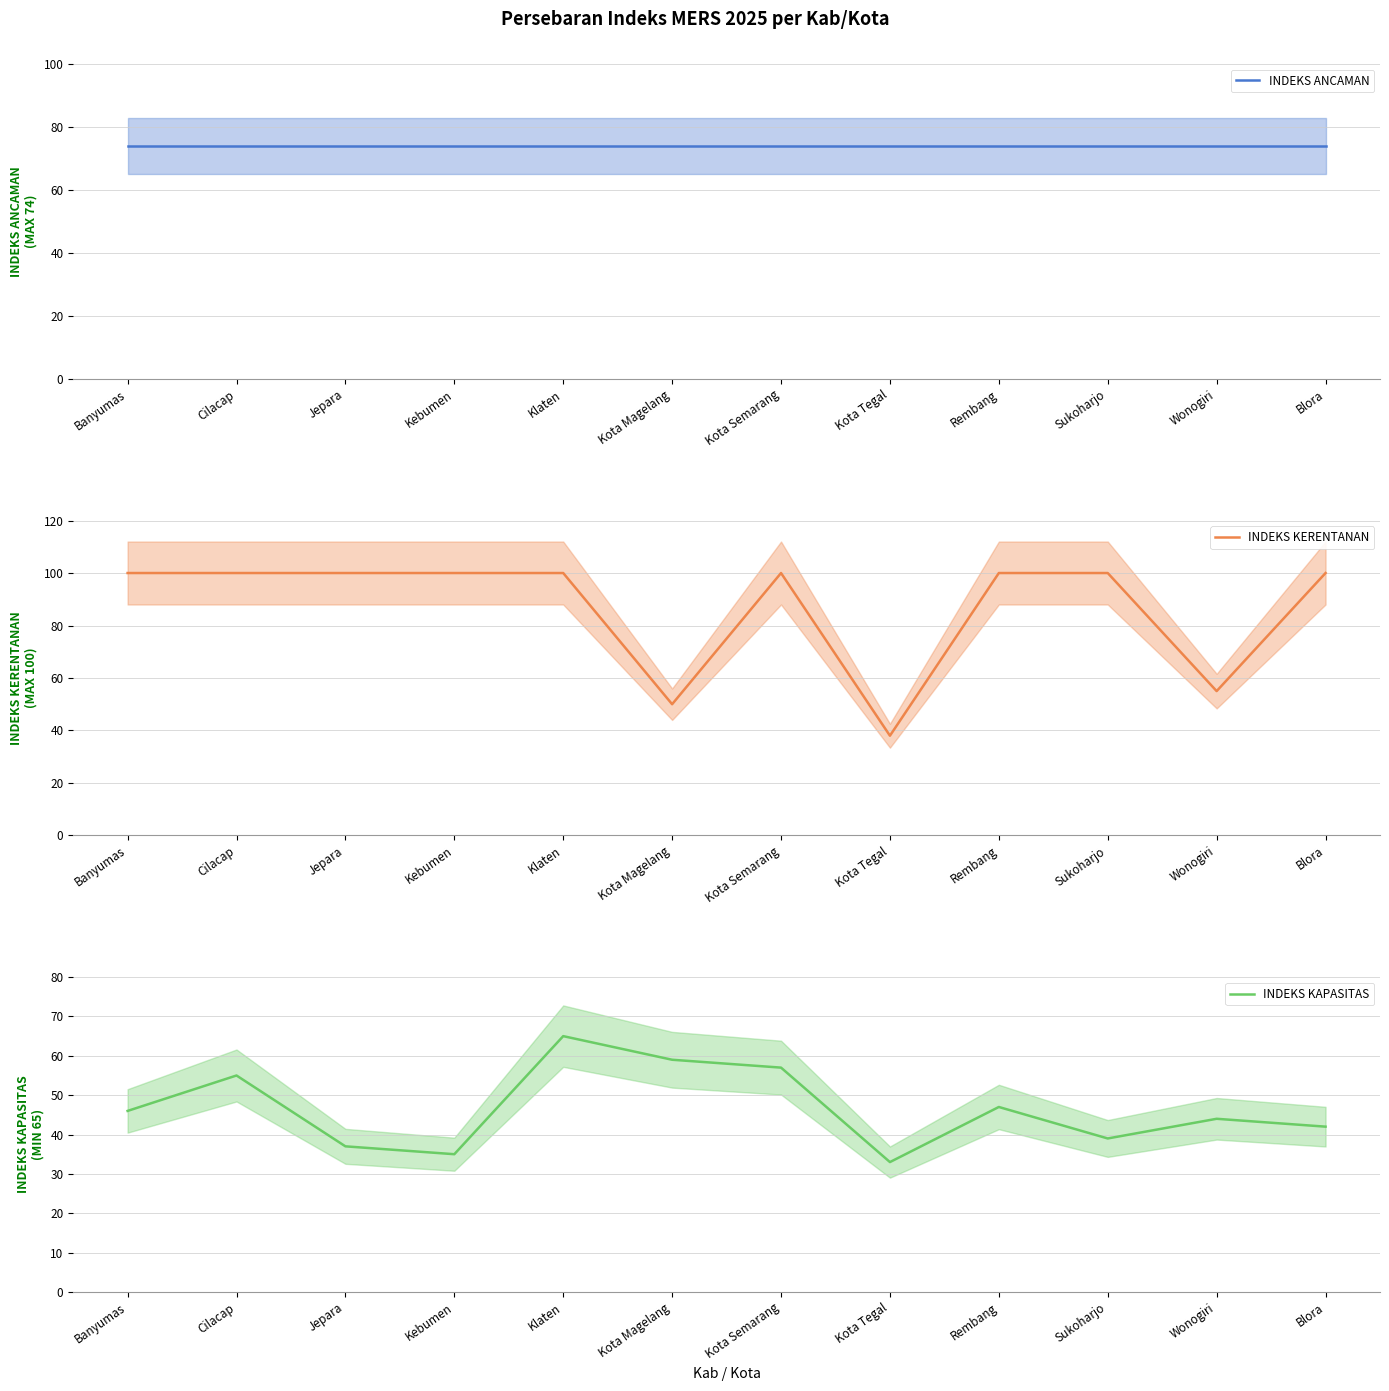

What is the value of the INDEKS KERENTANAN point at the 12th from the left?

100